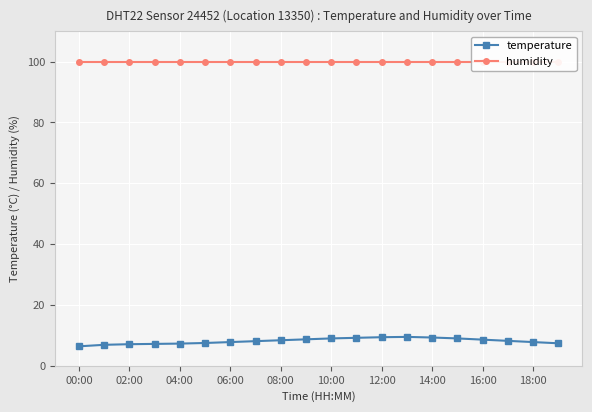

What is the spread (max minus min) of values at 19?

92.5